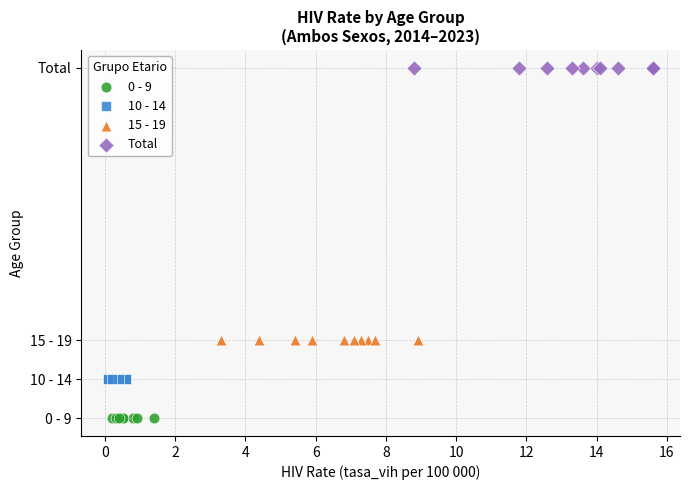

What are all the series names shown in the legend?

0 - 9, 10 - 14, 15 - 19, Total